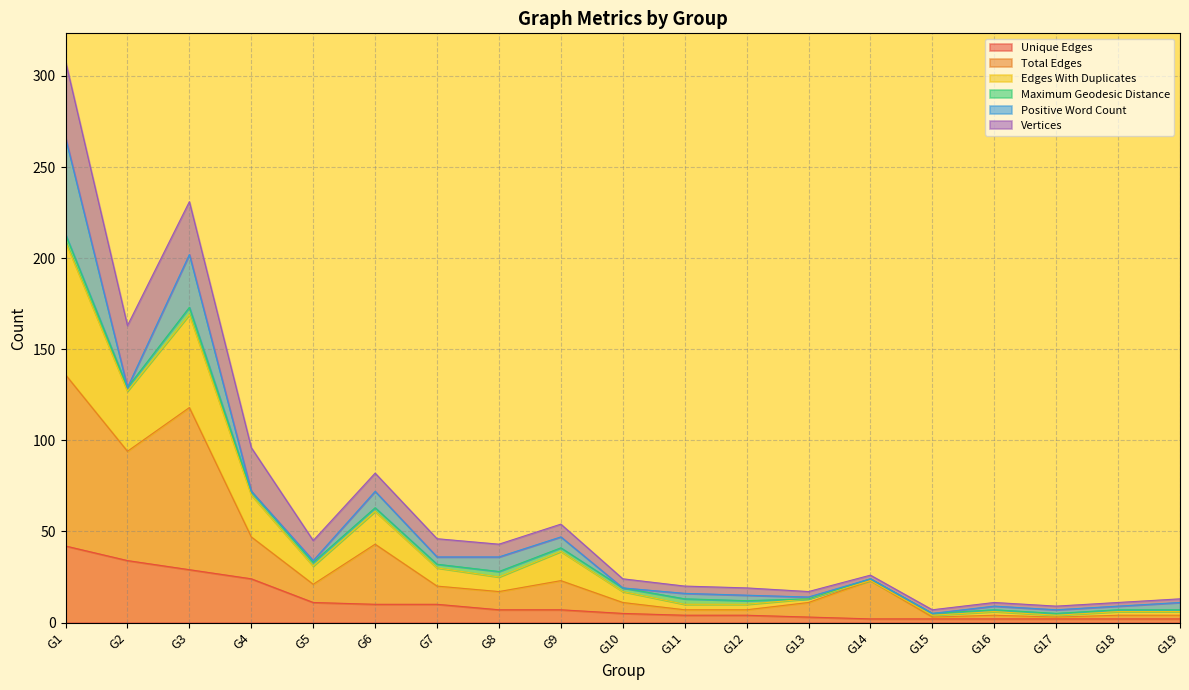

At which category is the sum across all series the highest?

G1